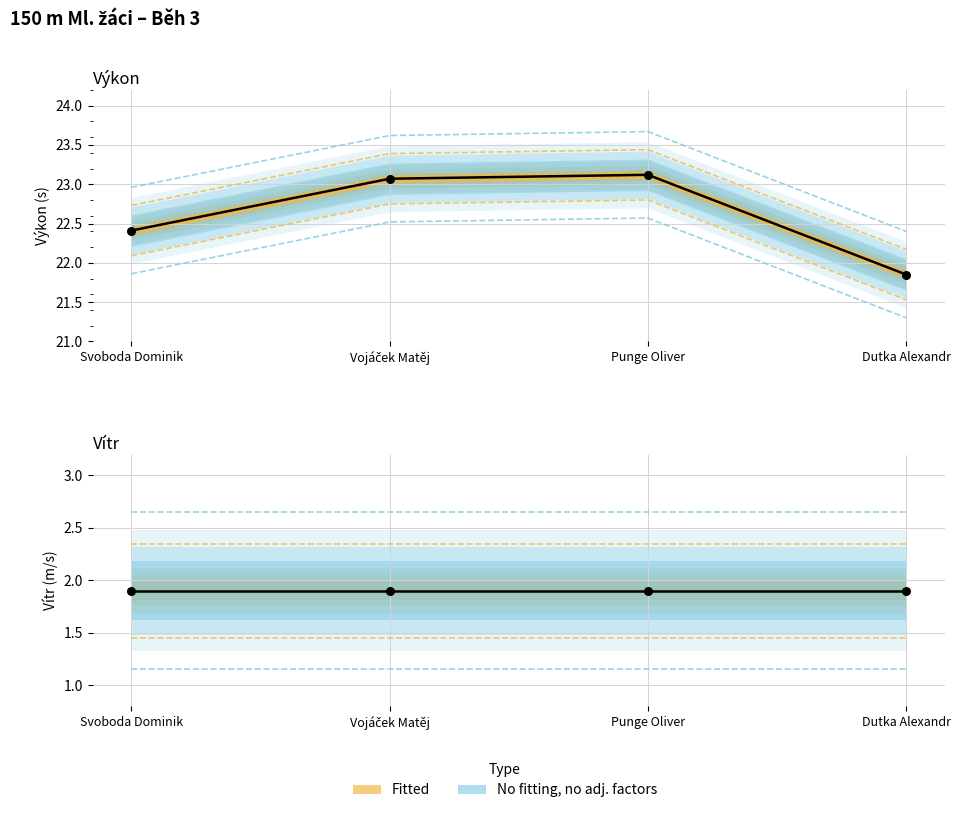

Which series contains the highest Y value?

Výkon